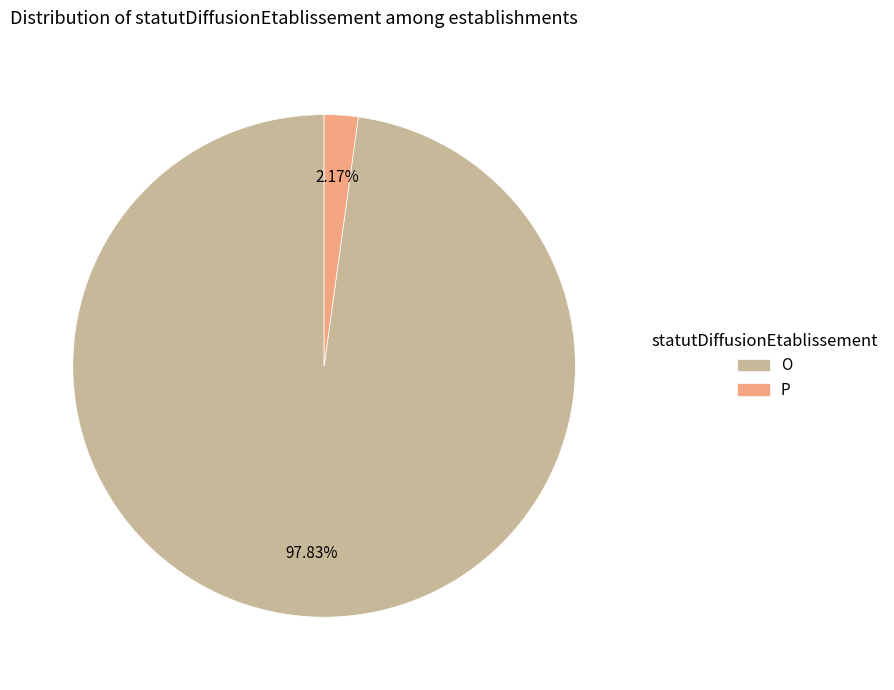

Which slice represents more than half of the pie?

O